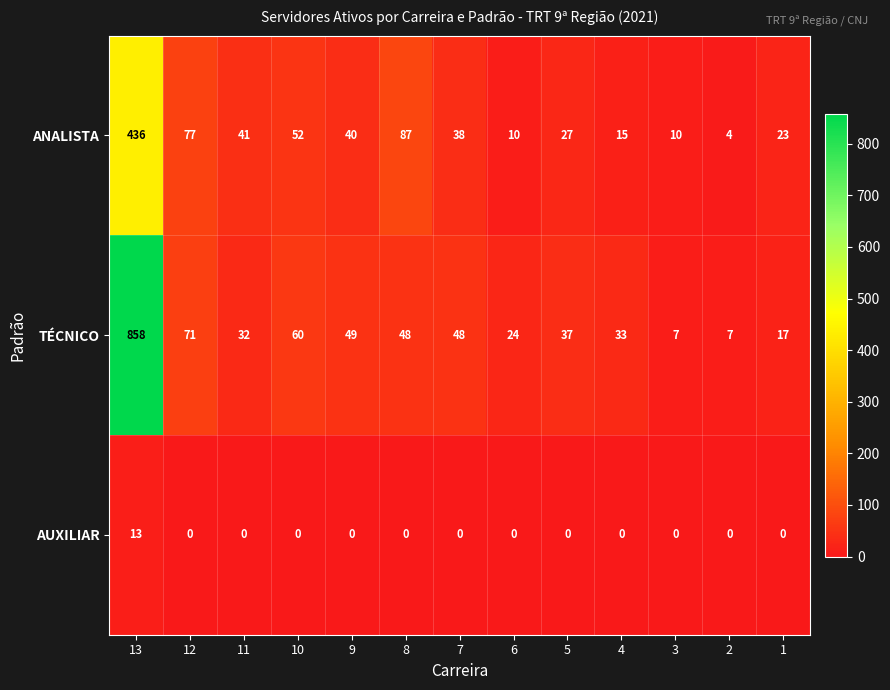

Which series has the largest total across all categories?

TÉCNICO